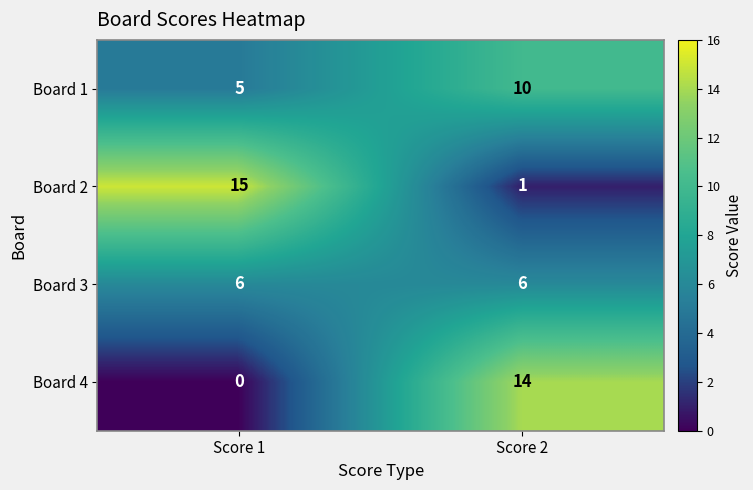

At which label is Board 4 closest to 7?

Score 1